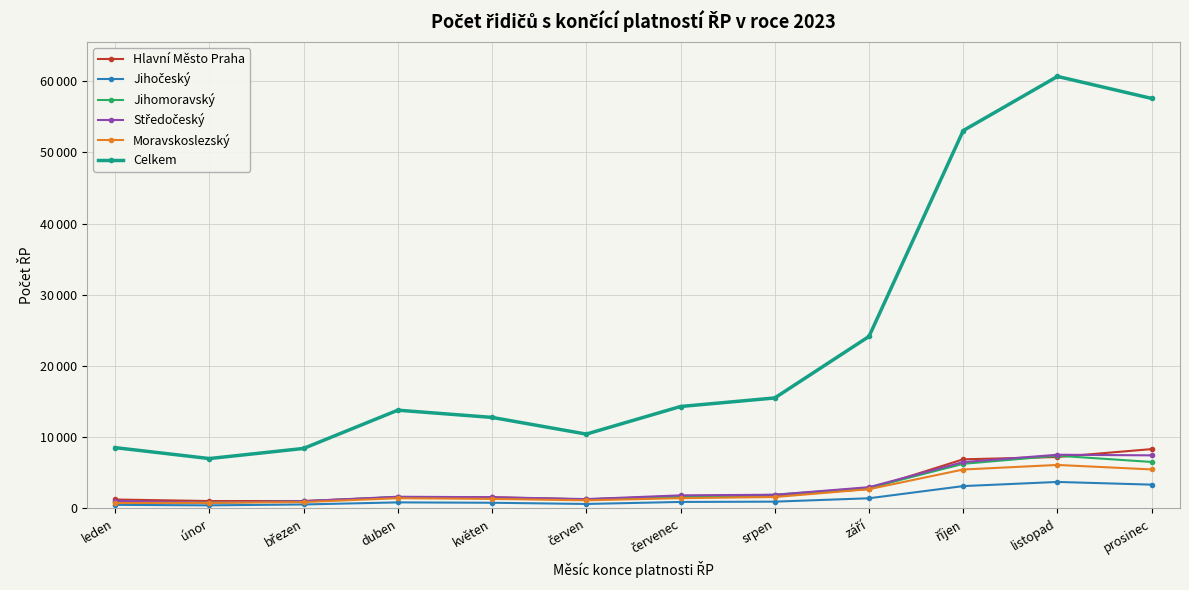

What is the sum of the Celkem values at leden and červenec?

22863